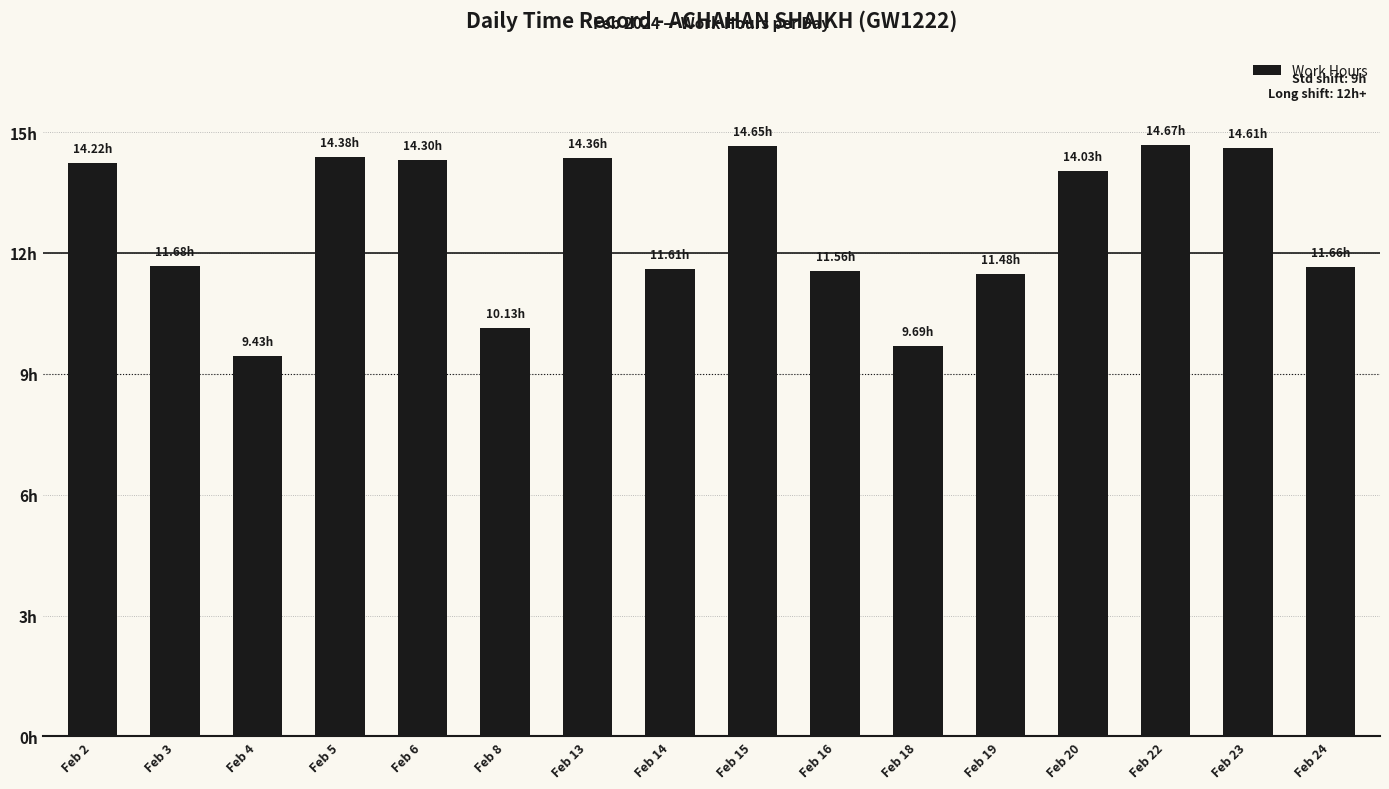

Are the bars horizontal?

No